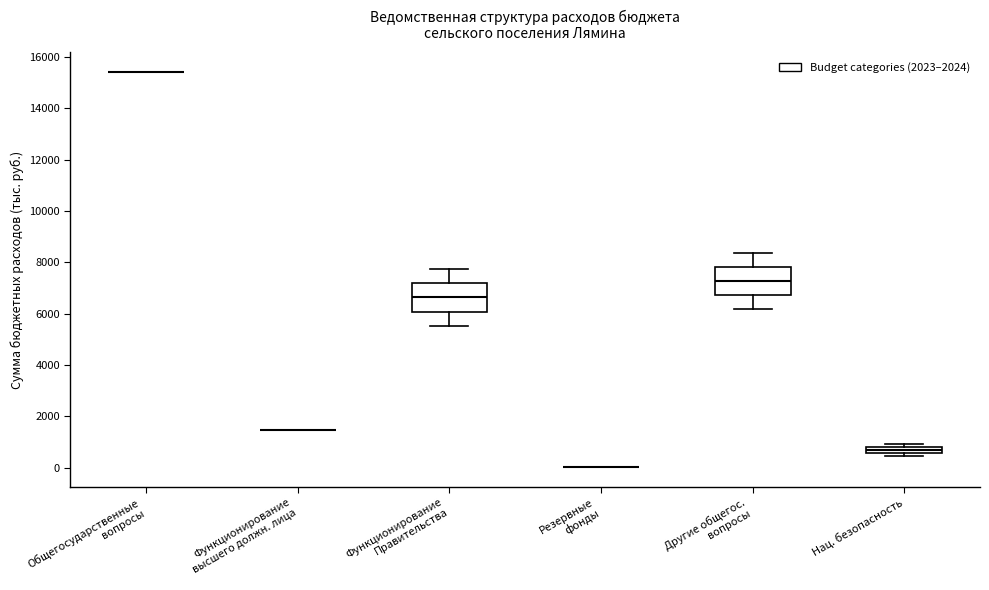

Where is the lower edge of the box for Нац. безопасность on the y-axis? The values are not printed on the chart, so give them approximately, as read against the axis.

600